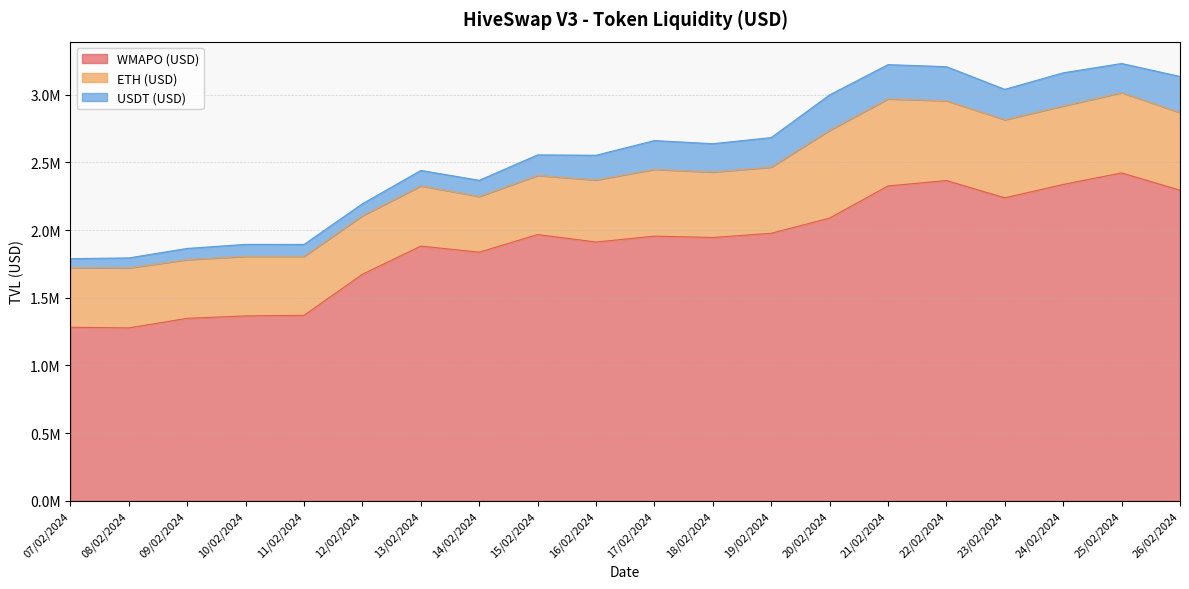

Rank the series by their maximum value, from highest to lowest.

WMAPO (USD), ETH (USD), USDT (USD)